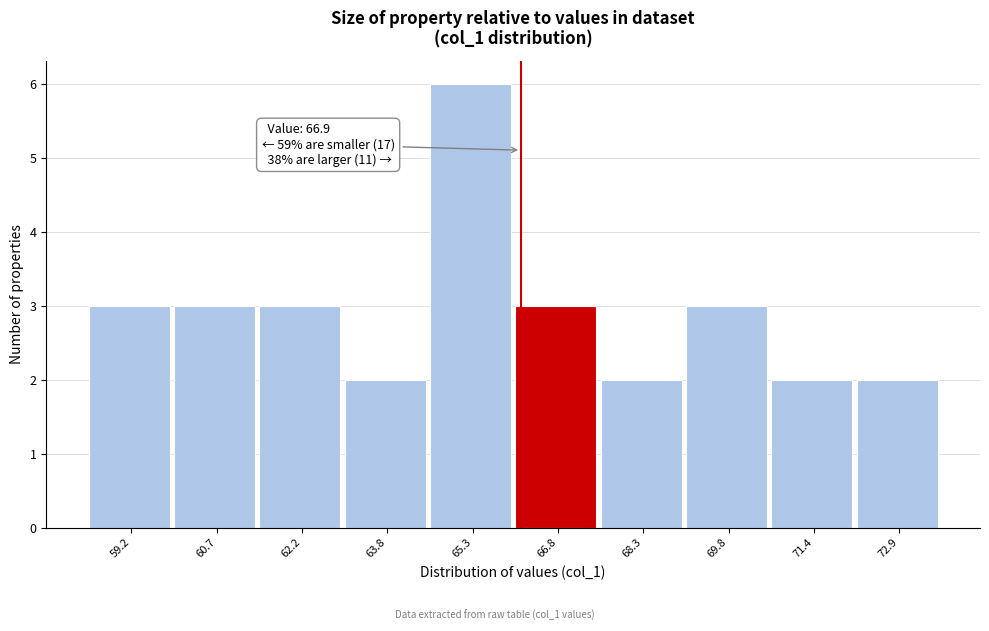

Reading left to right, transcribe all the data shown in this chart.

59.2=3	60.7=3	62.2=3	63.8=2	65.3=6	66.8=3	68.3=2	69.8=3	71.4=2	72.9=2